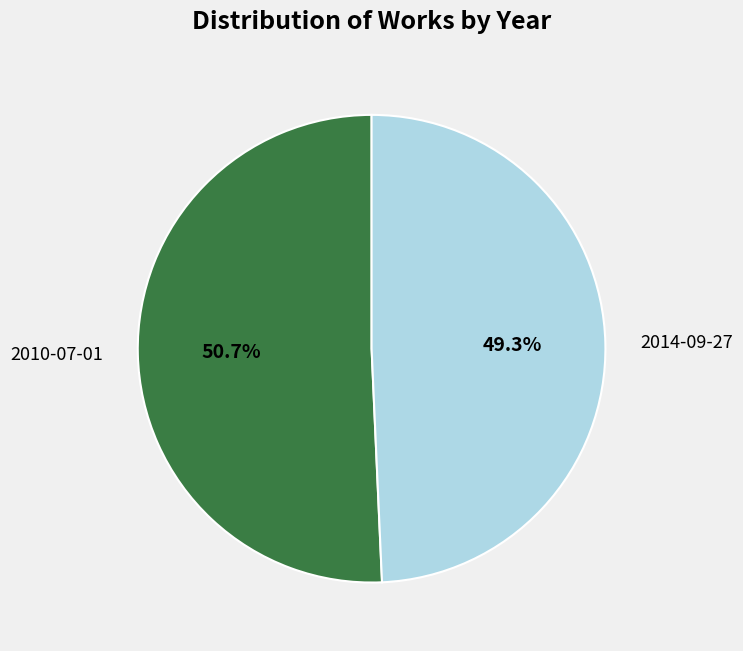

To the nearest percent, what is the average slice percentage?

50%